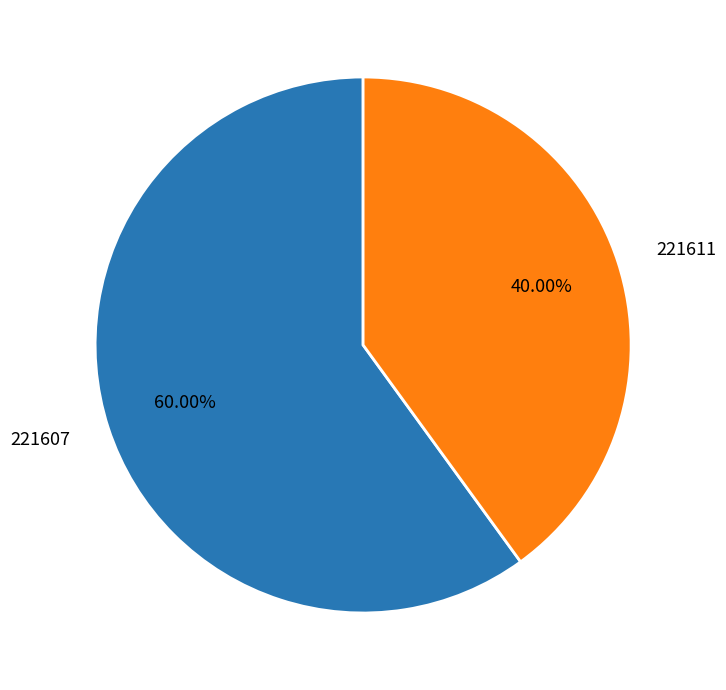

Is the sum of 221607 and 221611 greater than half?

Yes